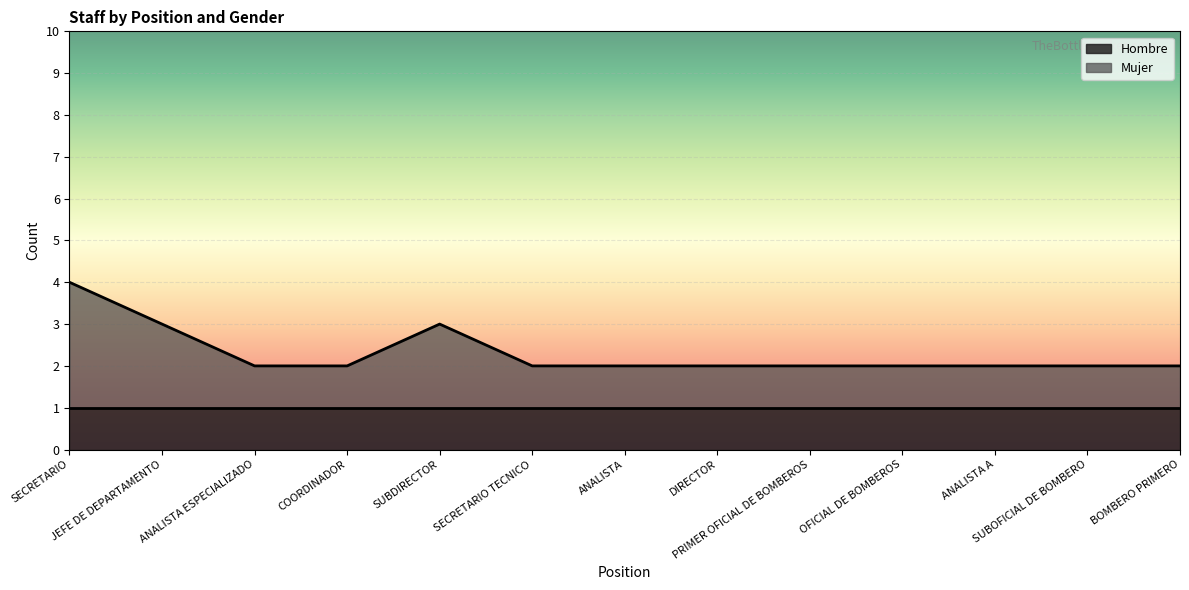

What is the value of the 9th point from the left?

2